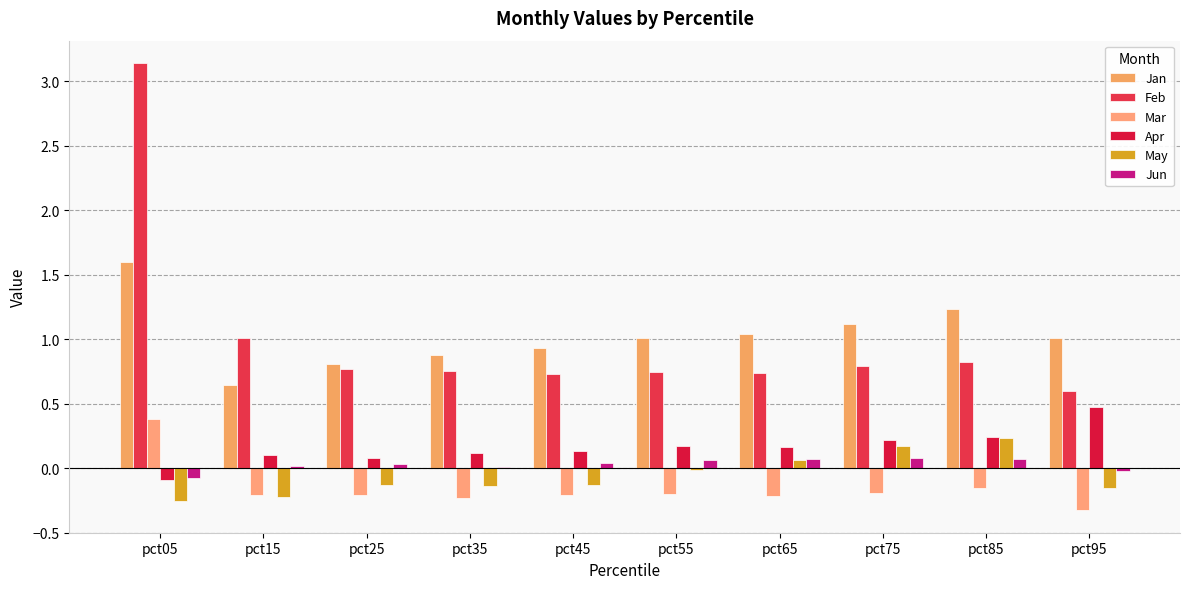

Are the bars grouped side by side (vs. stacked)?

Yes